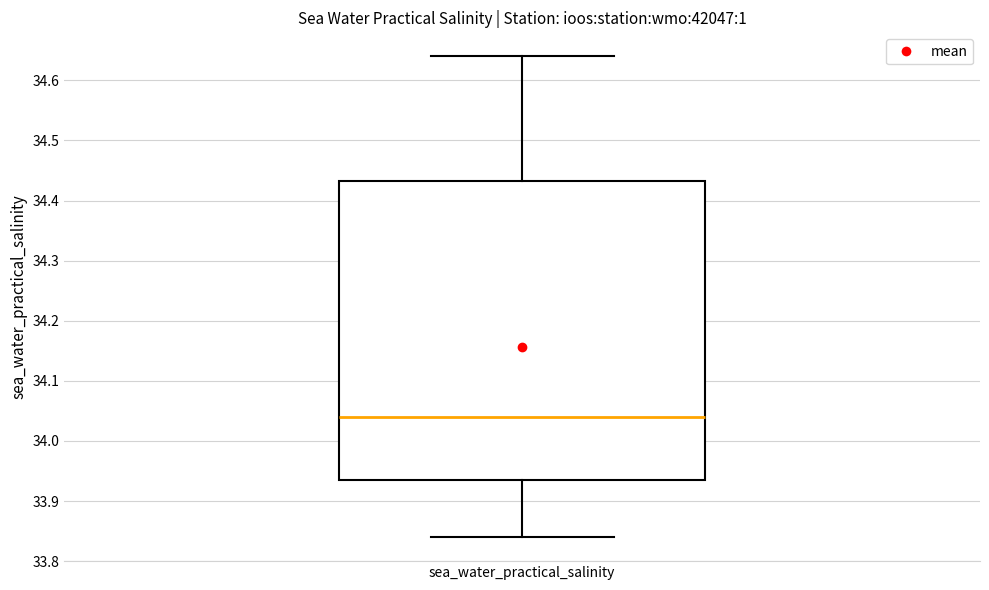

Where does the upper whisker of the box for sea_water_practical_salinity end on the y-axis? The values are not printed on the chart, so give them approximately, as read against the axis.

34.64